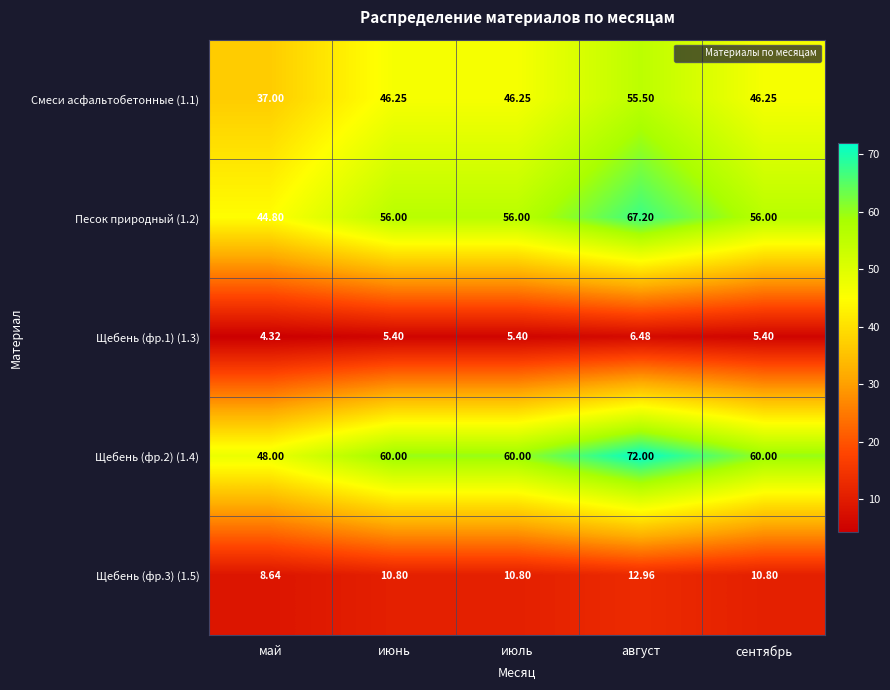

How many series are shown in this chart?

5